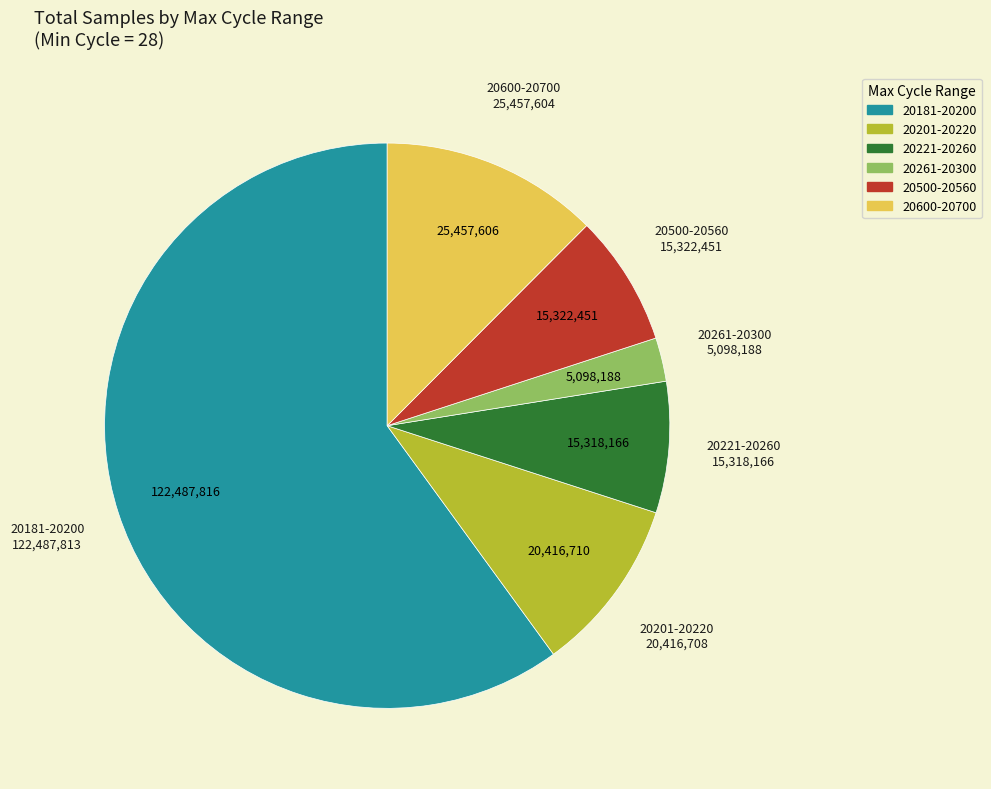

Count the number of slices in the pie.

6